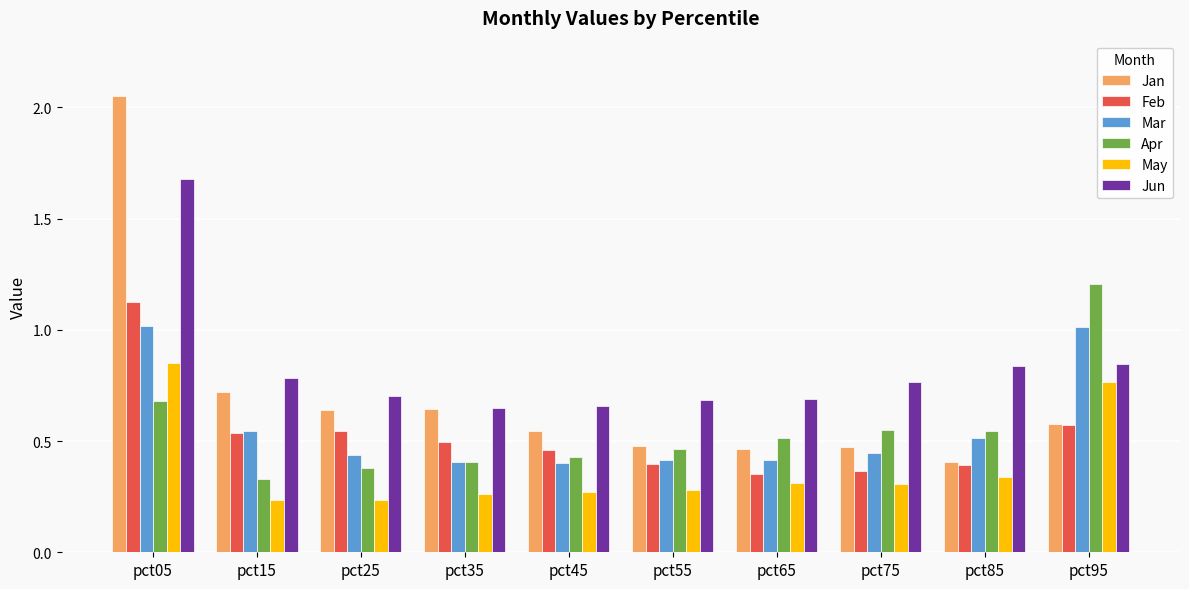

What is the total value across all series at pct75?

2.9